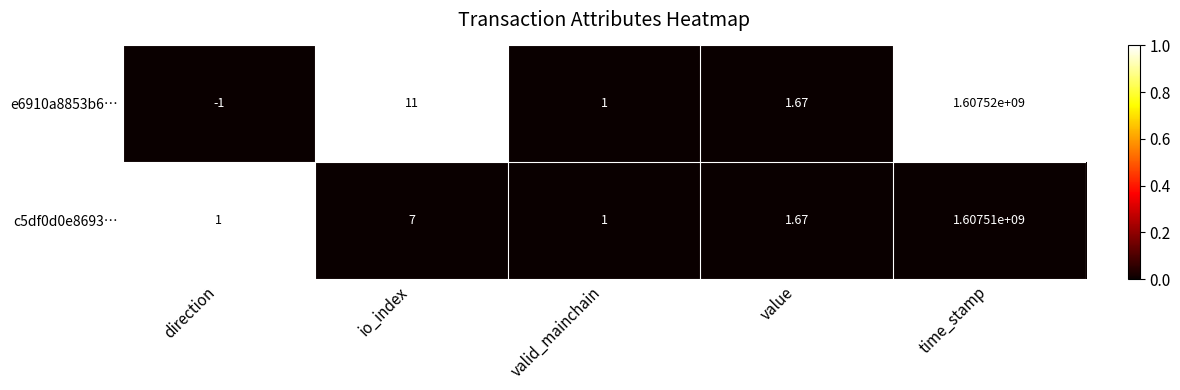

How many data points does each series have?

5